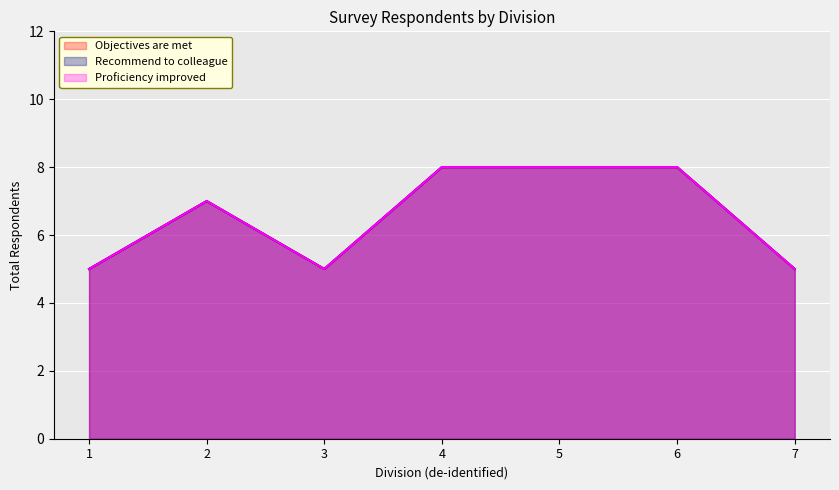

What is the sum of the Recommend to colleague values at 2 and 6?

15